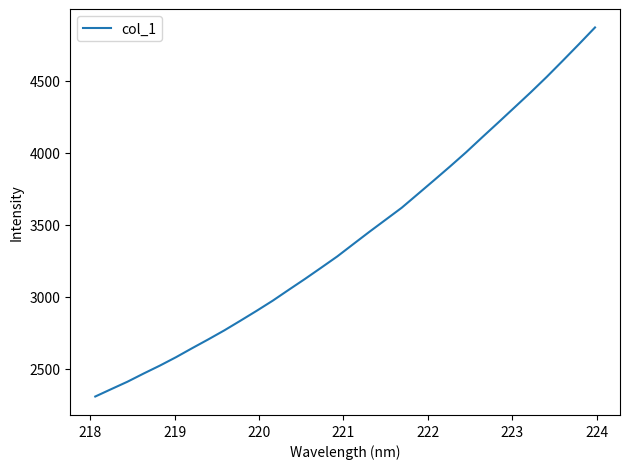

True or false: the data has more than 1 interior local peaks.

False